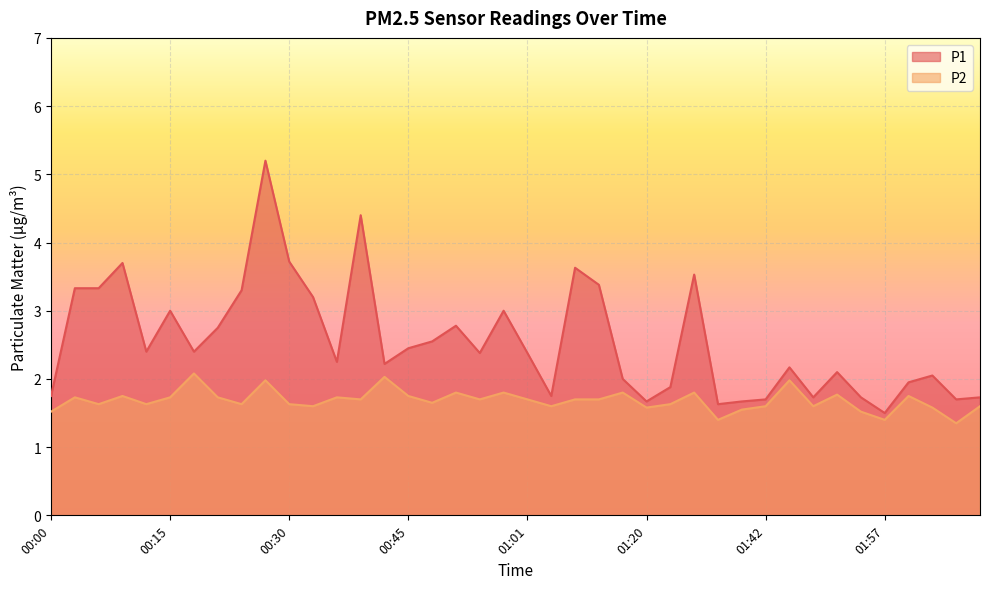

Between 00:30 and 01:39, which series saw the biggest shift?

P1